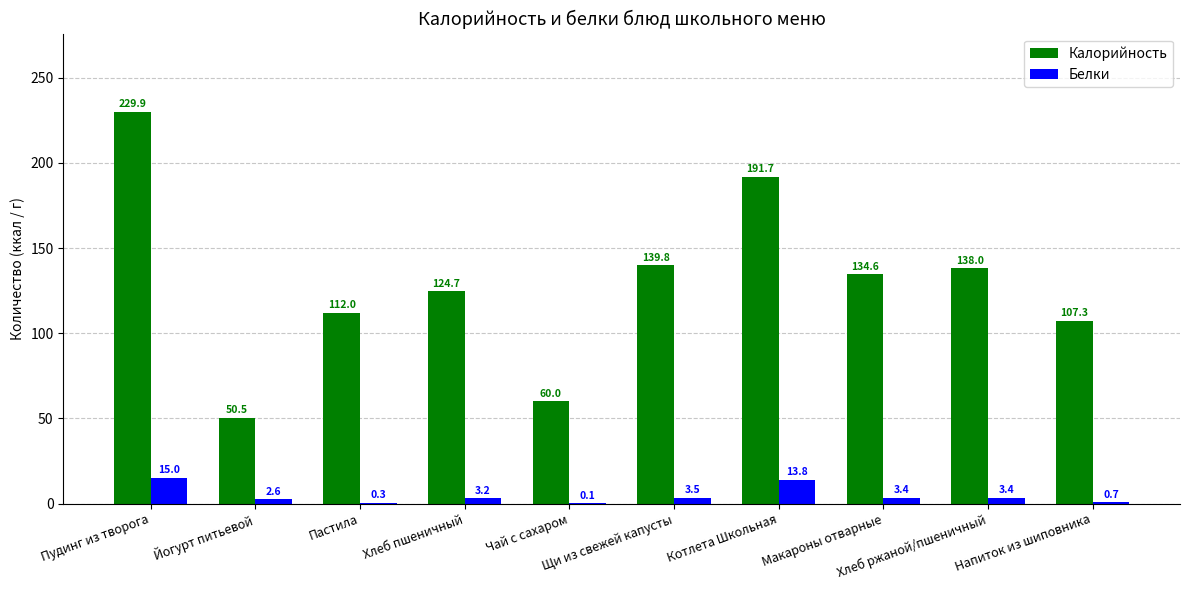

At which label is Белки closest to 7?

Щи из свежей капусты